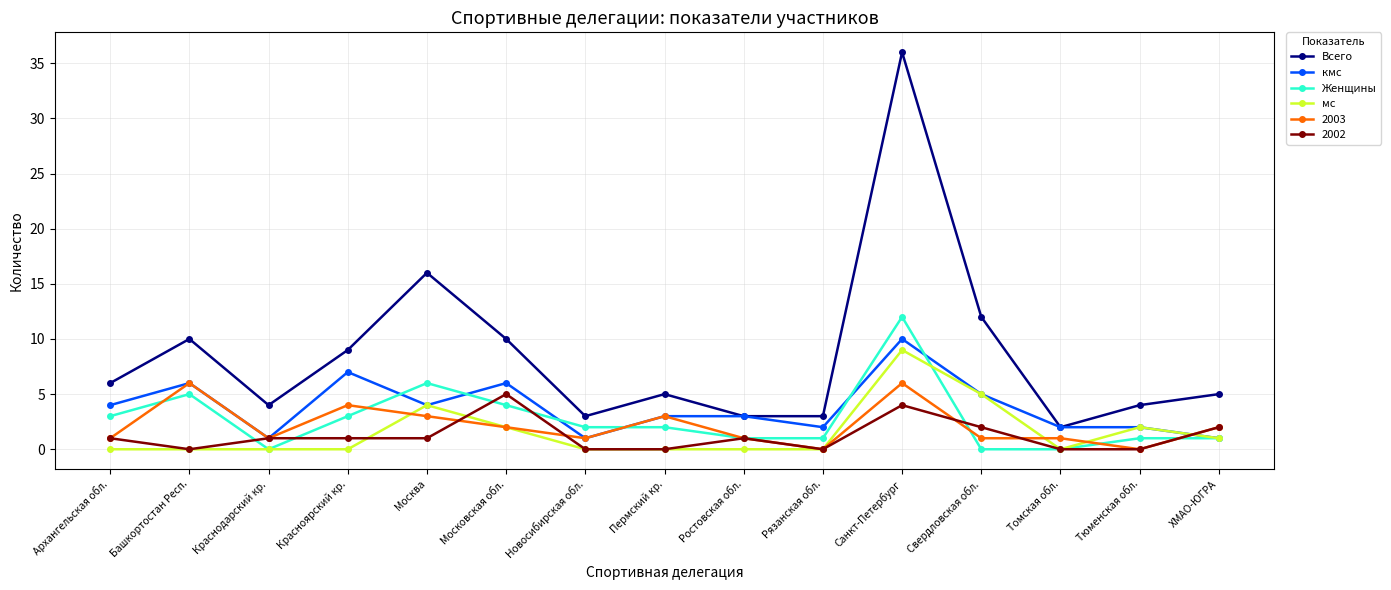

The 2002 series shows -2 at Новосибирская обл.. True or false?

False